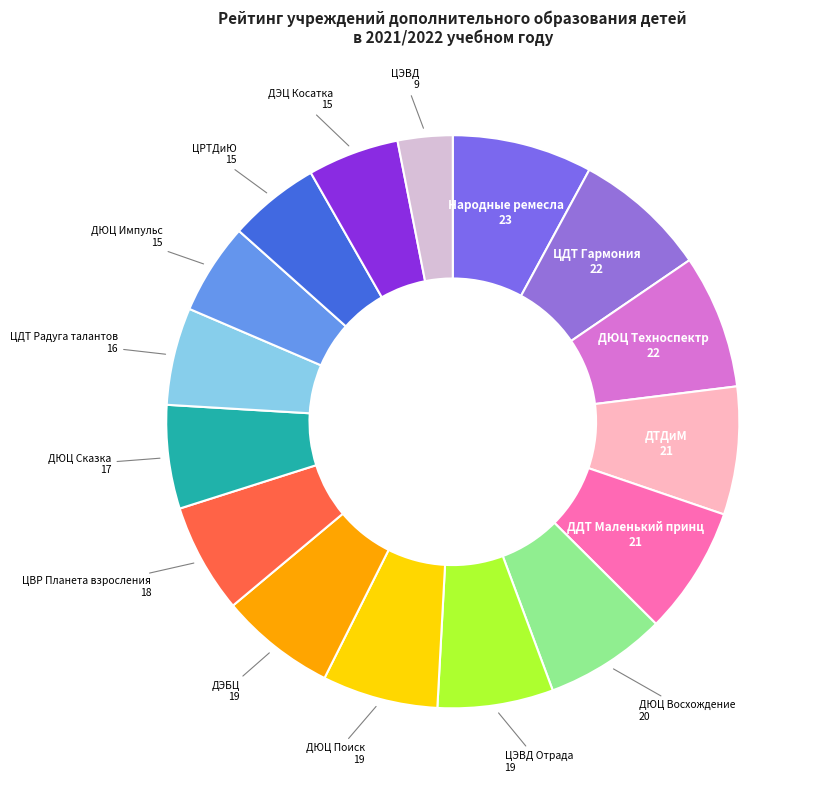

Is there a majority slice in this chart?

No